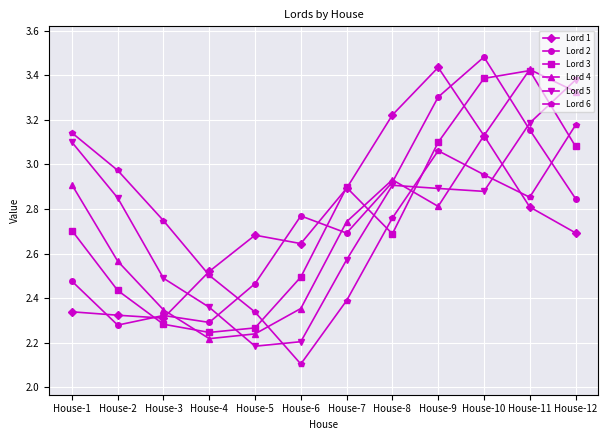

Is the value of Lord 1 at House-11 greater than the value of Lord 3 at House-6?

Yes